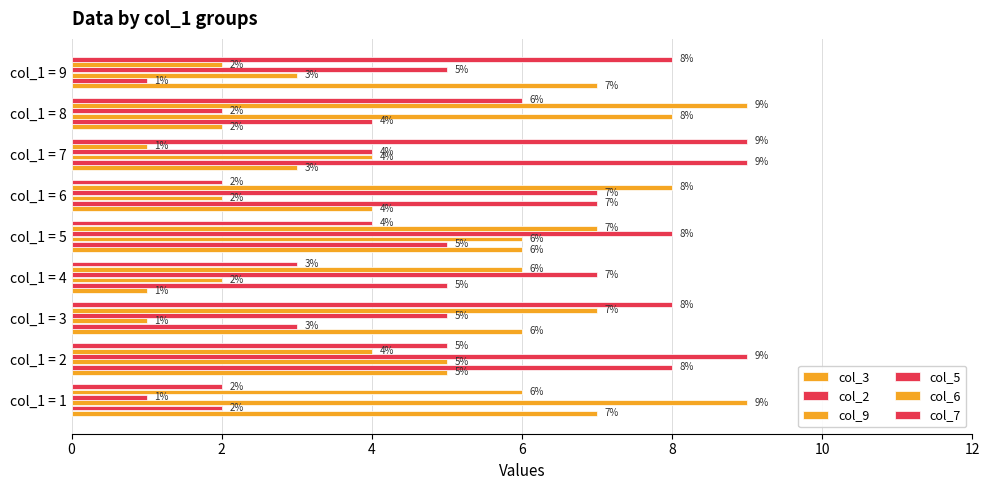

At which label does col_5 first exceed 5?

col_1 = 2